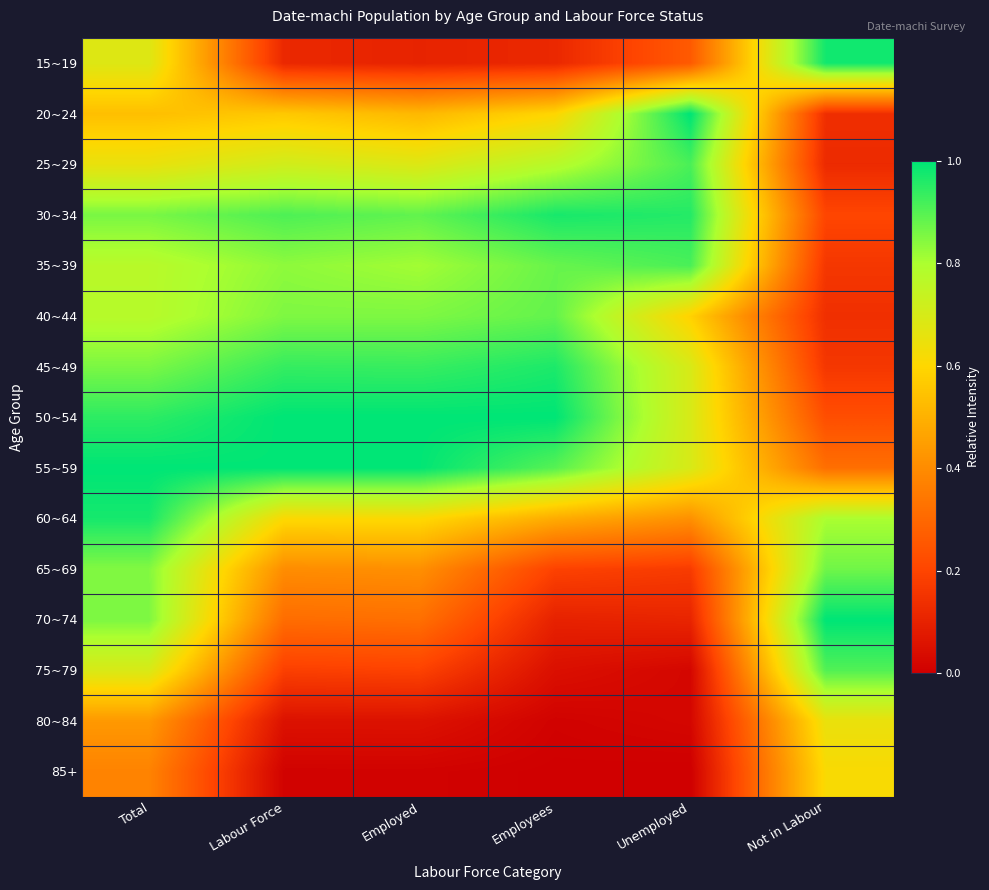

Which series has the largest total across all categories?

55~59